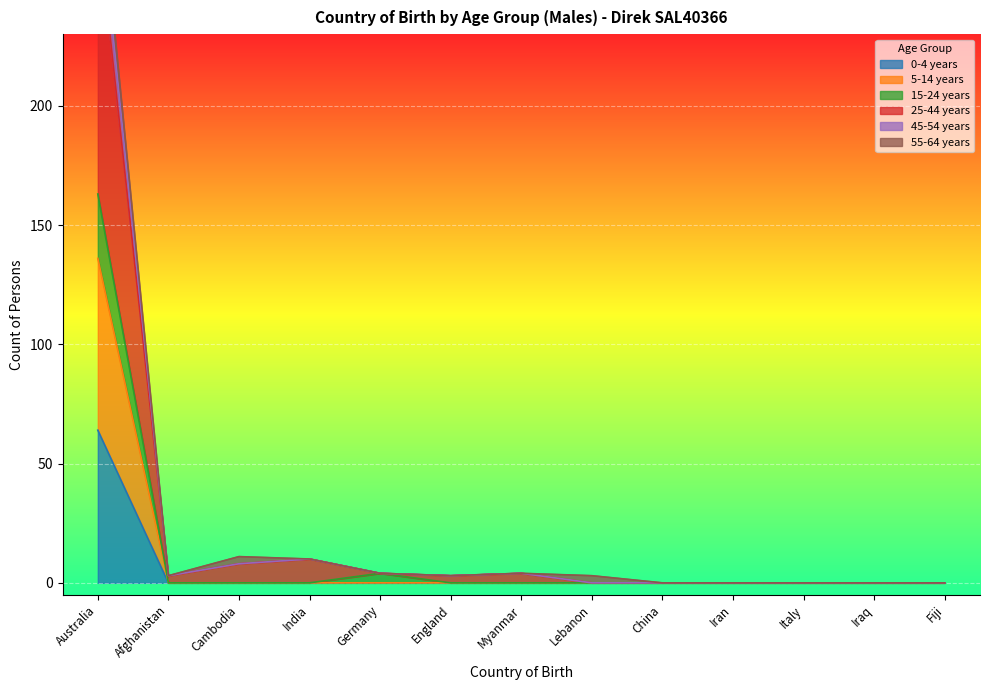

What is the label of the 5th point from the right?

China